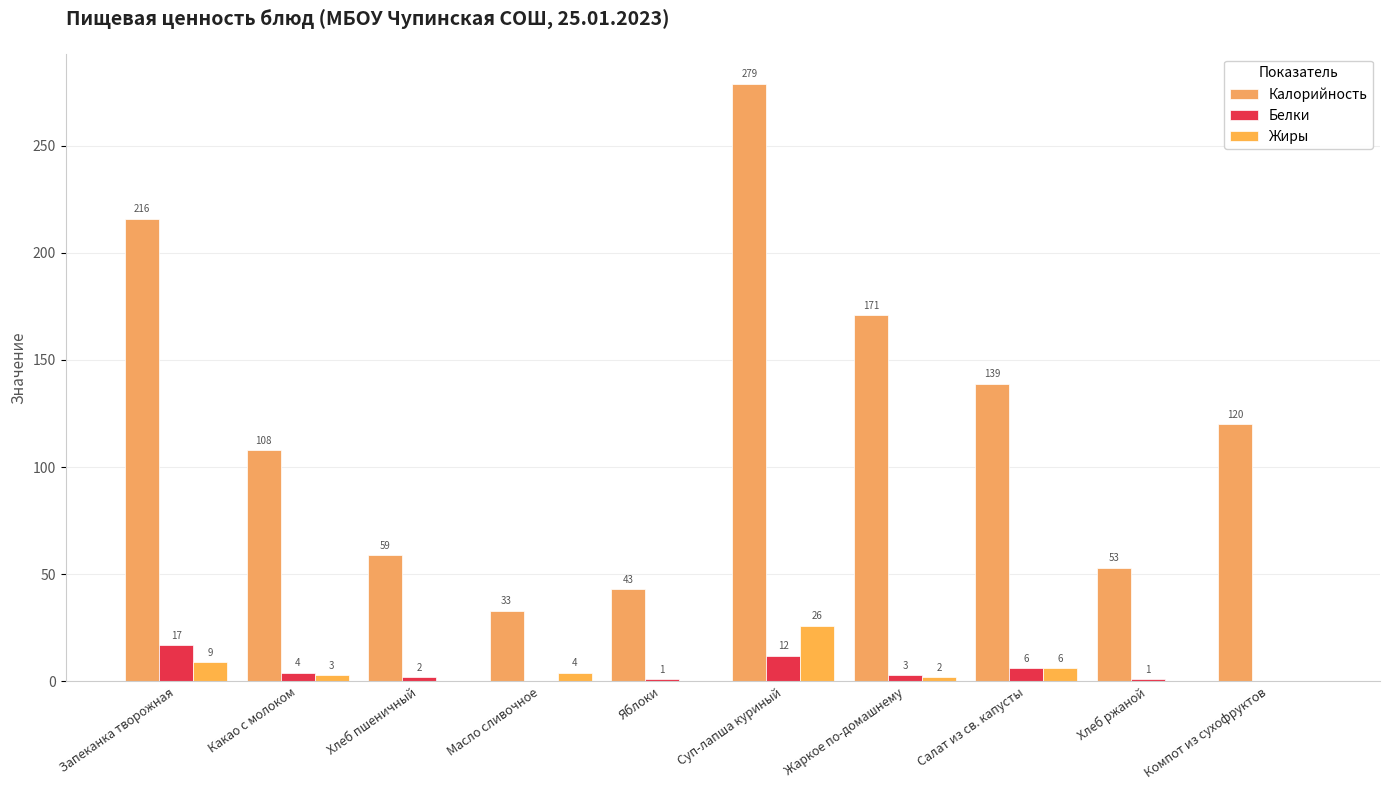

How many positive values does the Белки series have?

8